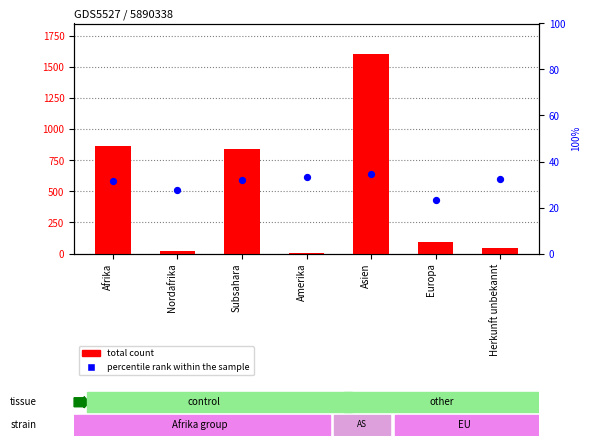

What is the total value across all series at Subsahara?

876.8